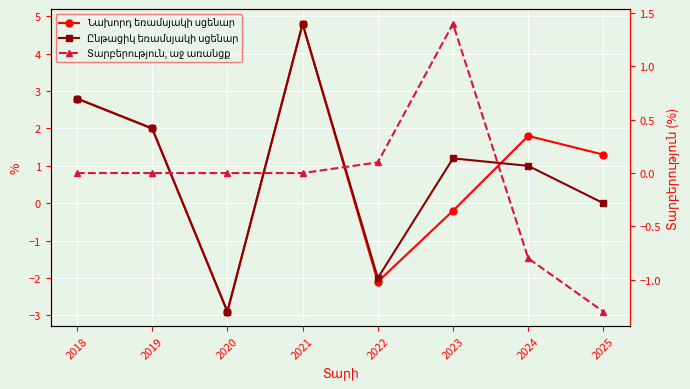

The Նախորդ եռամսյակի սցենար series shows -2.9 at 2020. True or false?

True